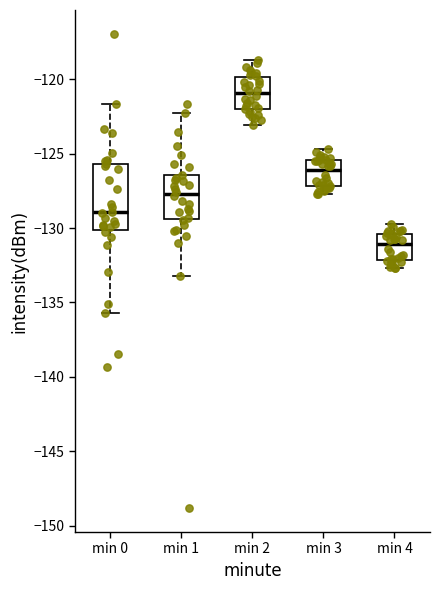

Where is the lower edge of the box for min 1 on the y-axis? The values are not printed on the chart, so give them approximately, as read against the axis.

-129.5